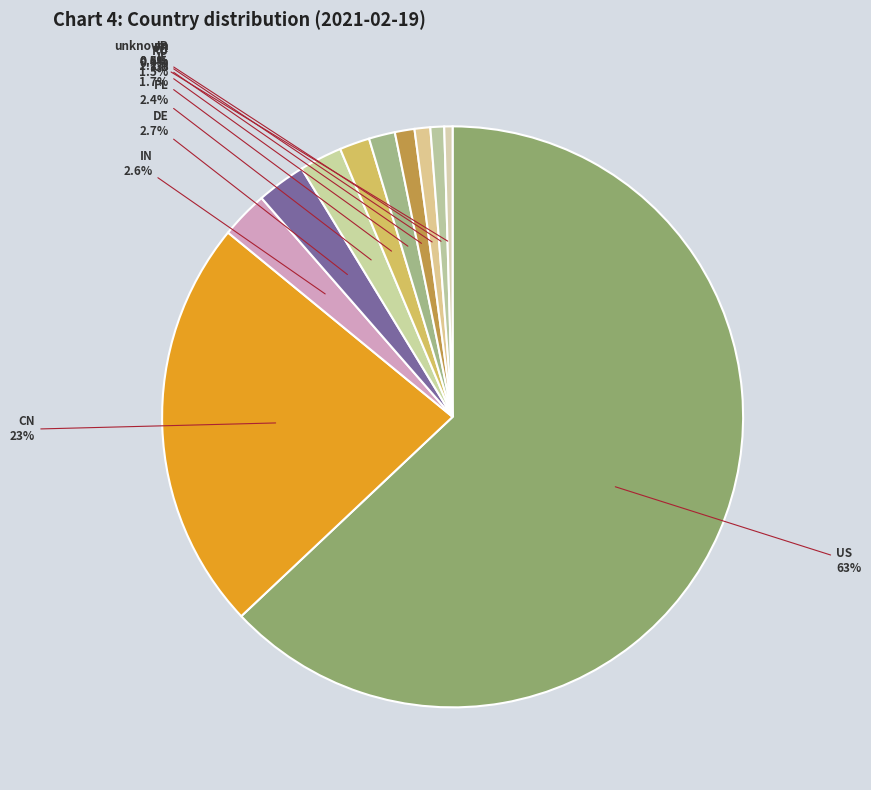

Count the number of slices in the pie.

11